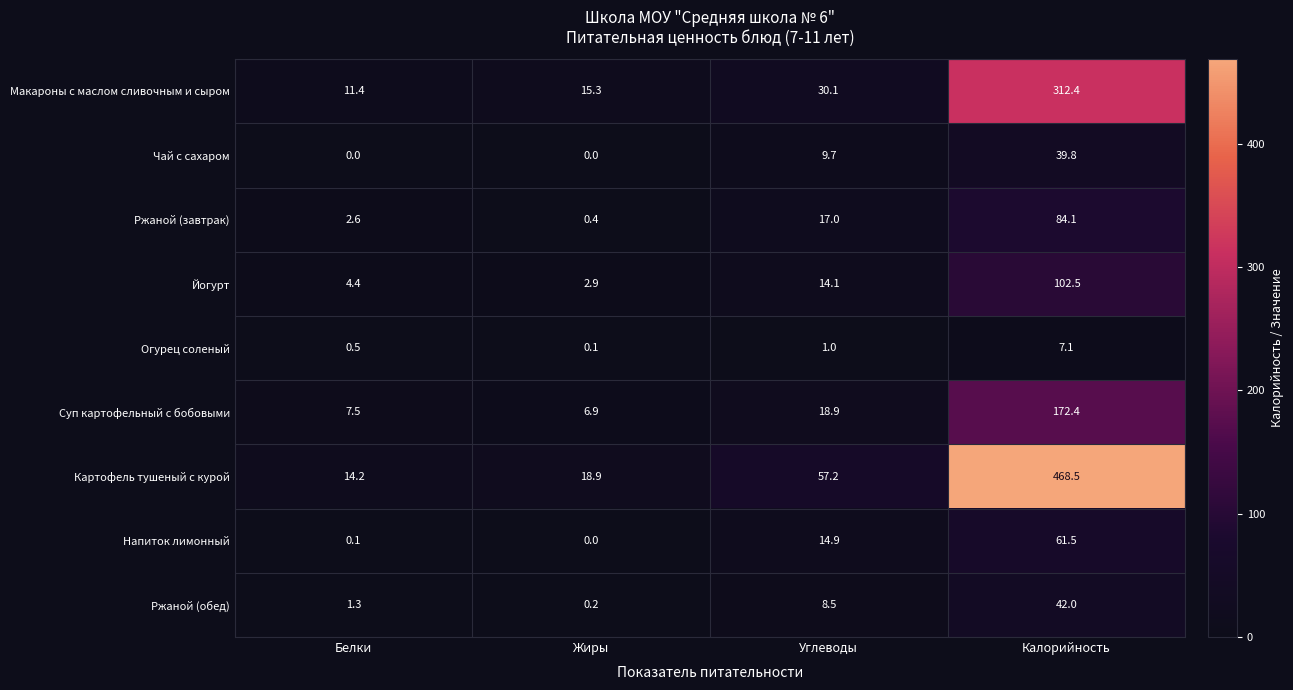

Which series has the largest total across all categories?

Картофель тушеный с курой